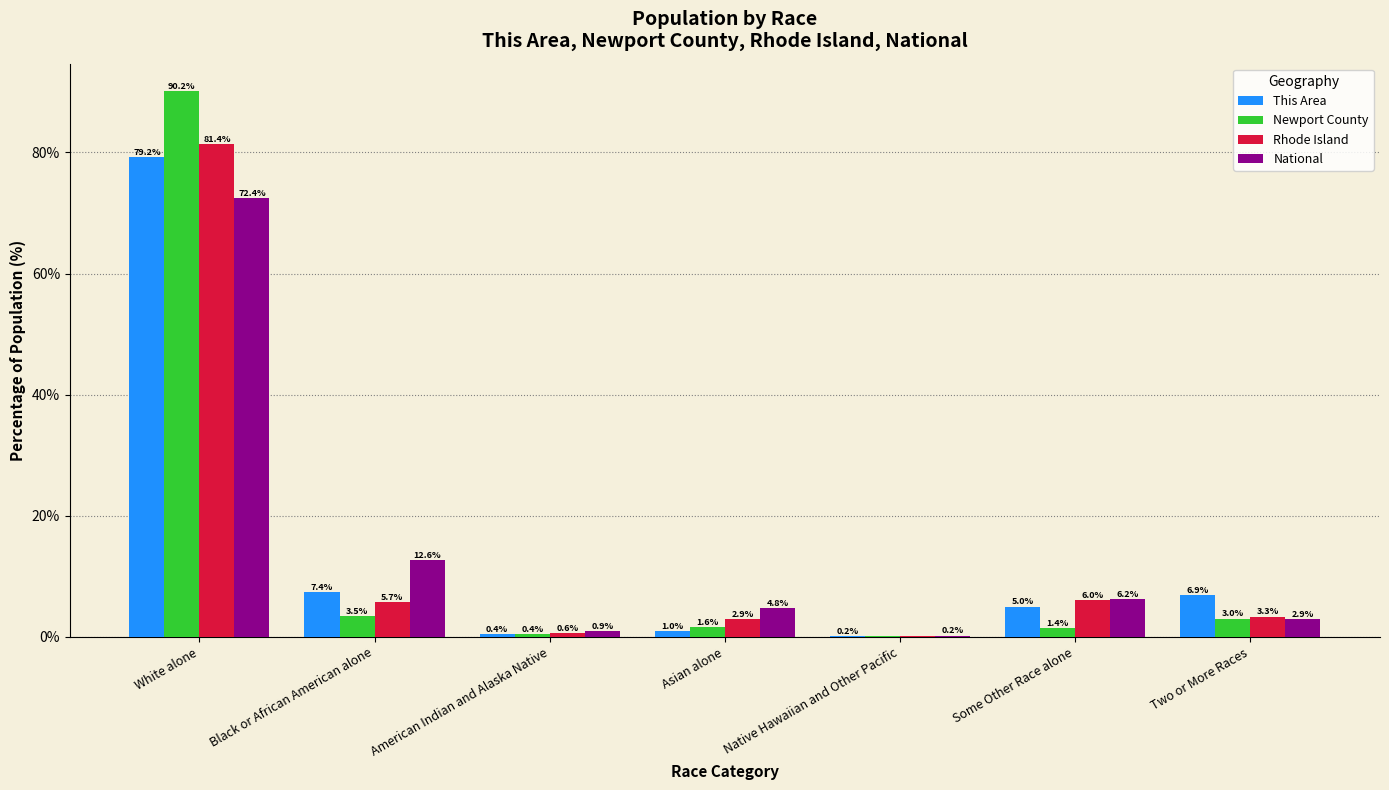

True or false: National has a value of 12.6 at Black or African American alone.

True